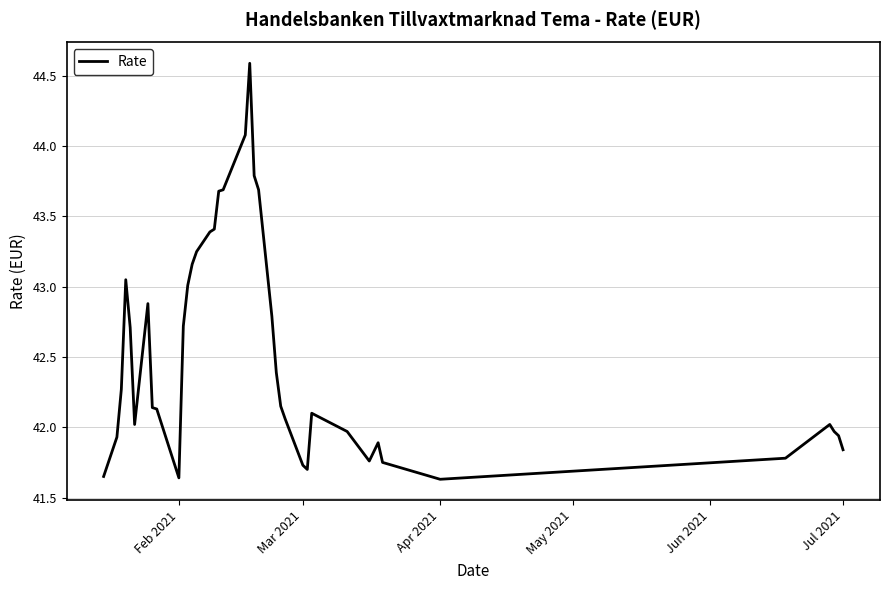

What is the greatest value displayed?

44.6